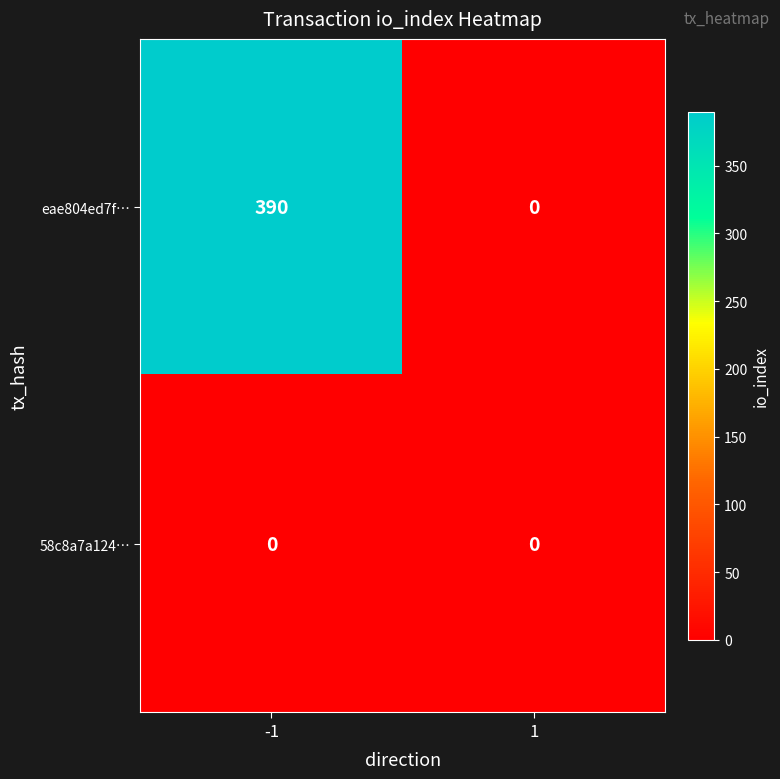

How many categories are shown in the chart?

2